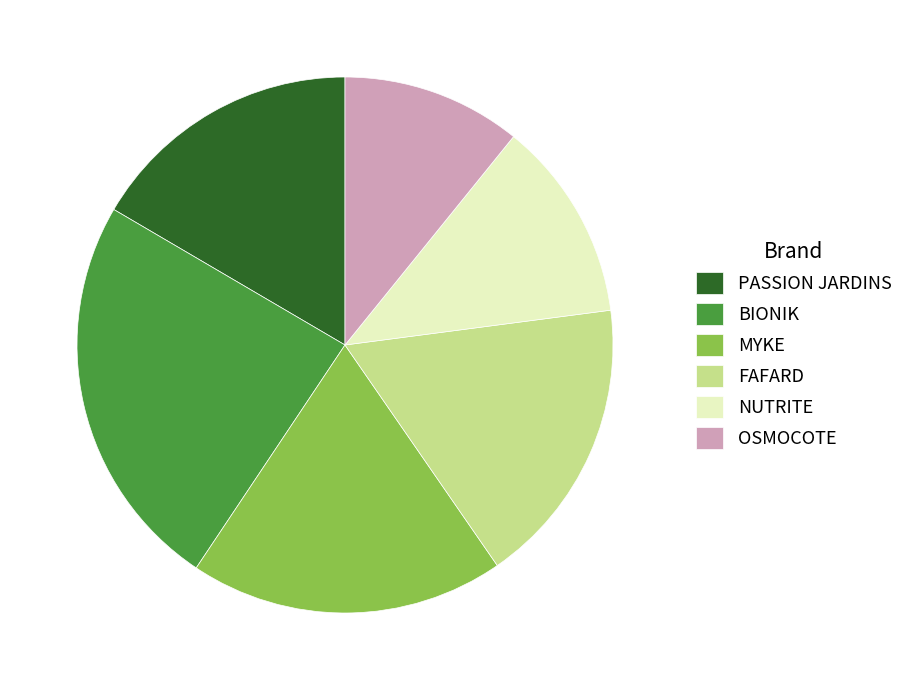

Which category has the biggest portion of the pie?

BIONIK